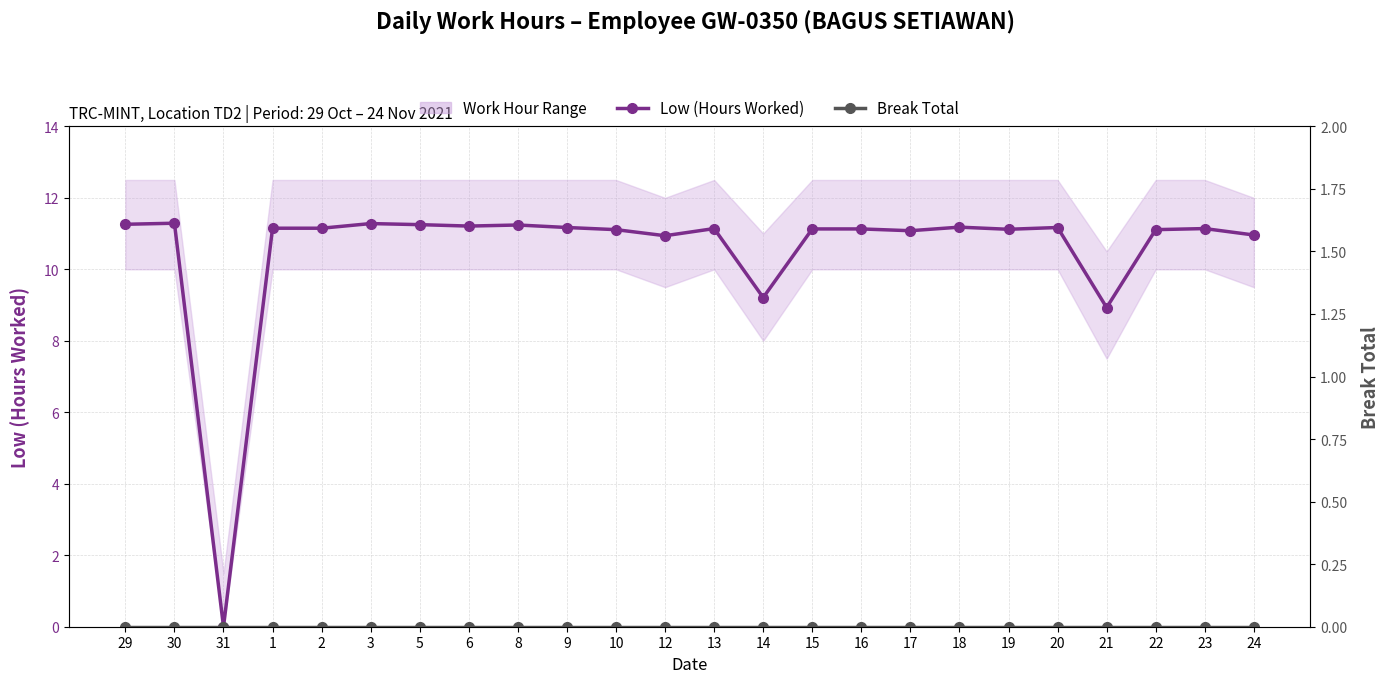

True or false: Low (Hours Worked) and Break Total intersect in this chart.

False